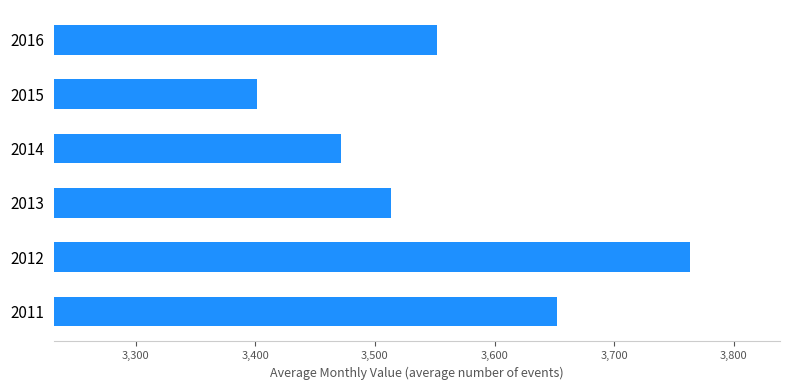

What is the smallest value displayed?

3401.6